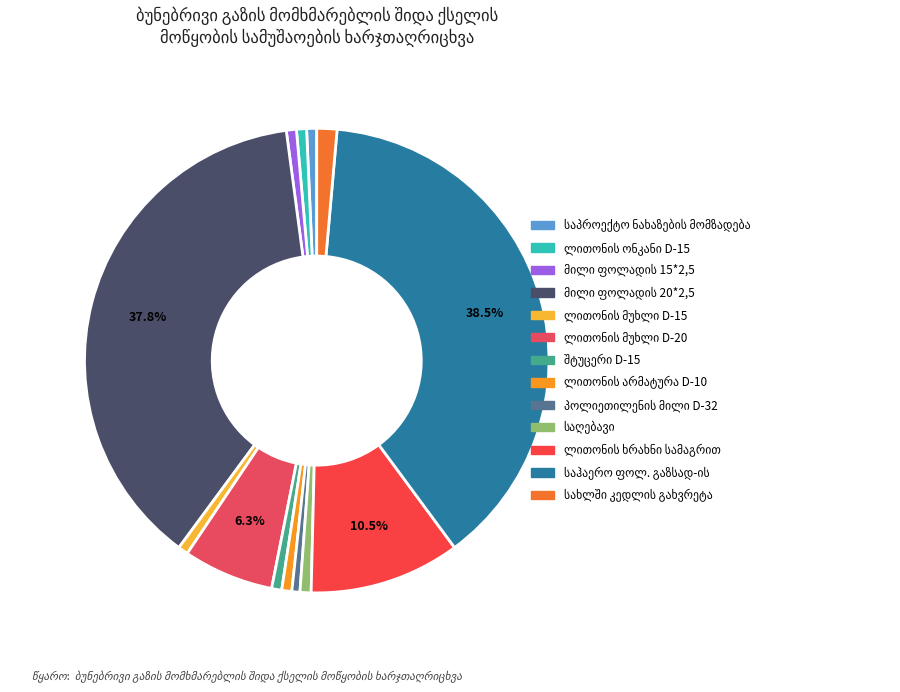

Rank the categories by value from lowest to highest.

პოლიეთილენის მილი D-32, საპროექტო ნახაზების მომზადება, ლითონის ონკანი D-15, მილი ფოლადის 15*2,5, ლითონის მუხლი D-15, შტუცერი D-15, ლითონის არმატურა D-10, საღებავი, სახლში კედლის გახვრეტა, ლითონის მუხლი D-20, ლითონის ხრახნი სამაგრით, მილი ფოლადის 20*2,5, საჰაერო ფოლ. გაზსად-ის